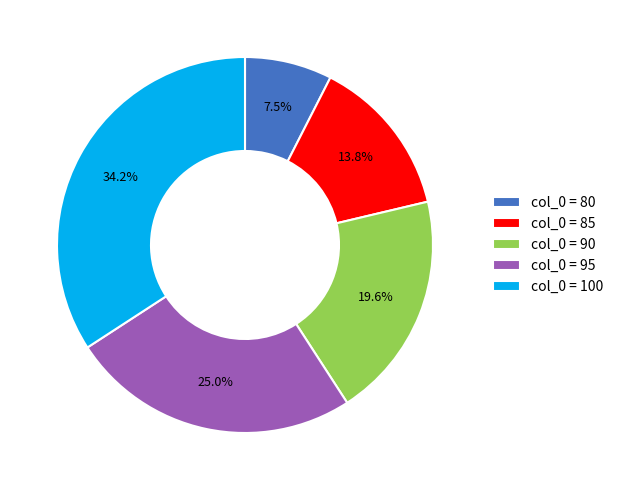

Which has a higher value, col_0 = 95 or col_0 = 100?

col_0 = 100